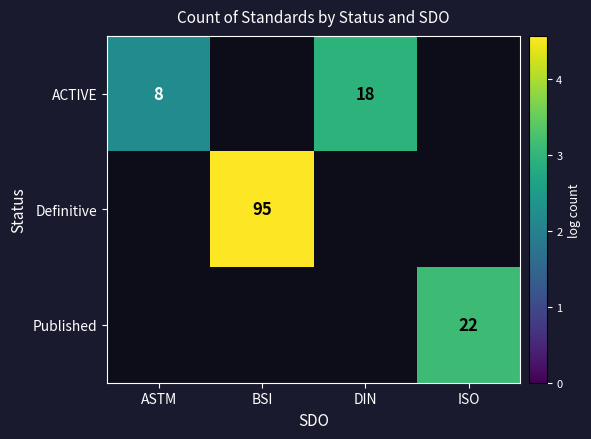

Is the value of ACTIVE at DIN greater than the value of Definitive at BSI?

No